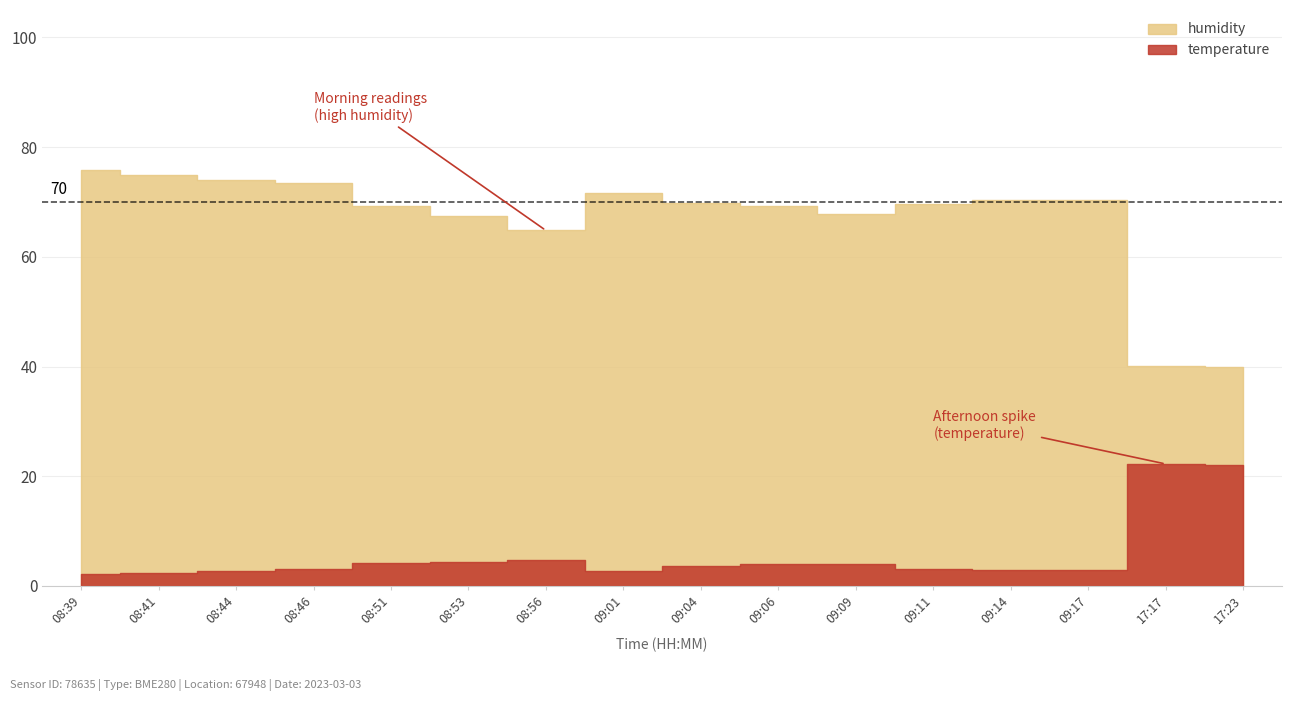

At which category is the sum across all series the highest?

08:39